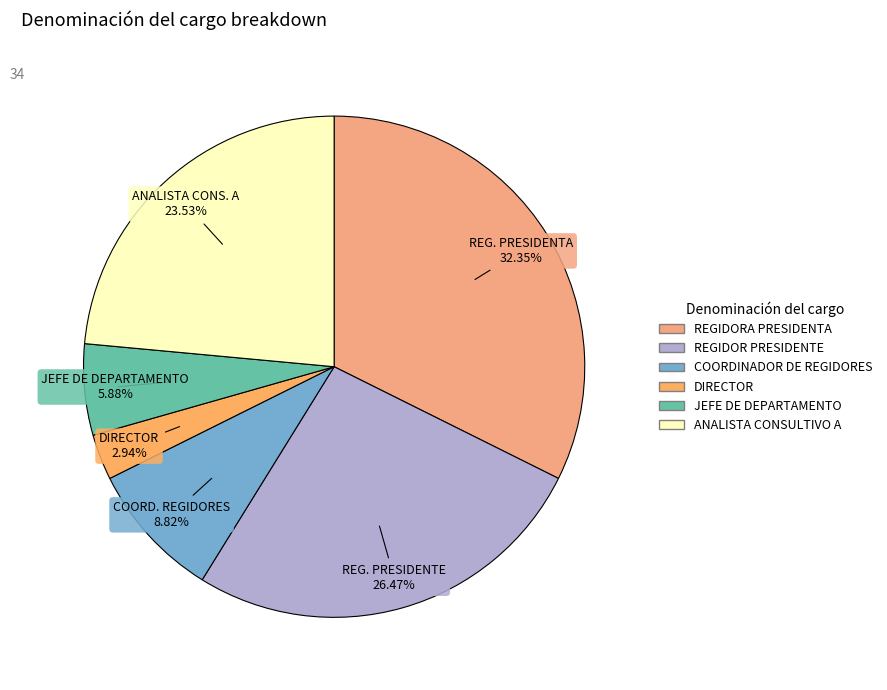

Is JEFE DE DEPARTAMENTO the majority of the pie?

No